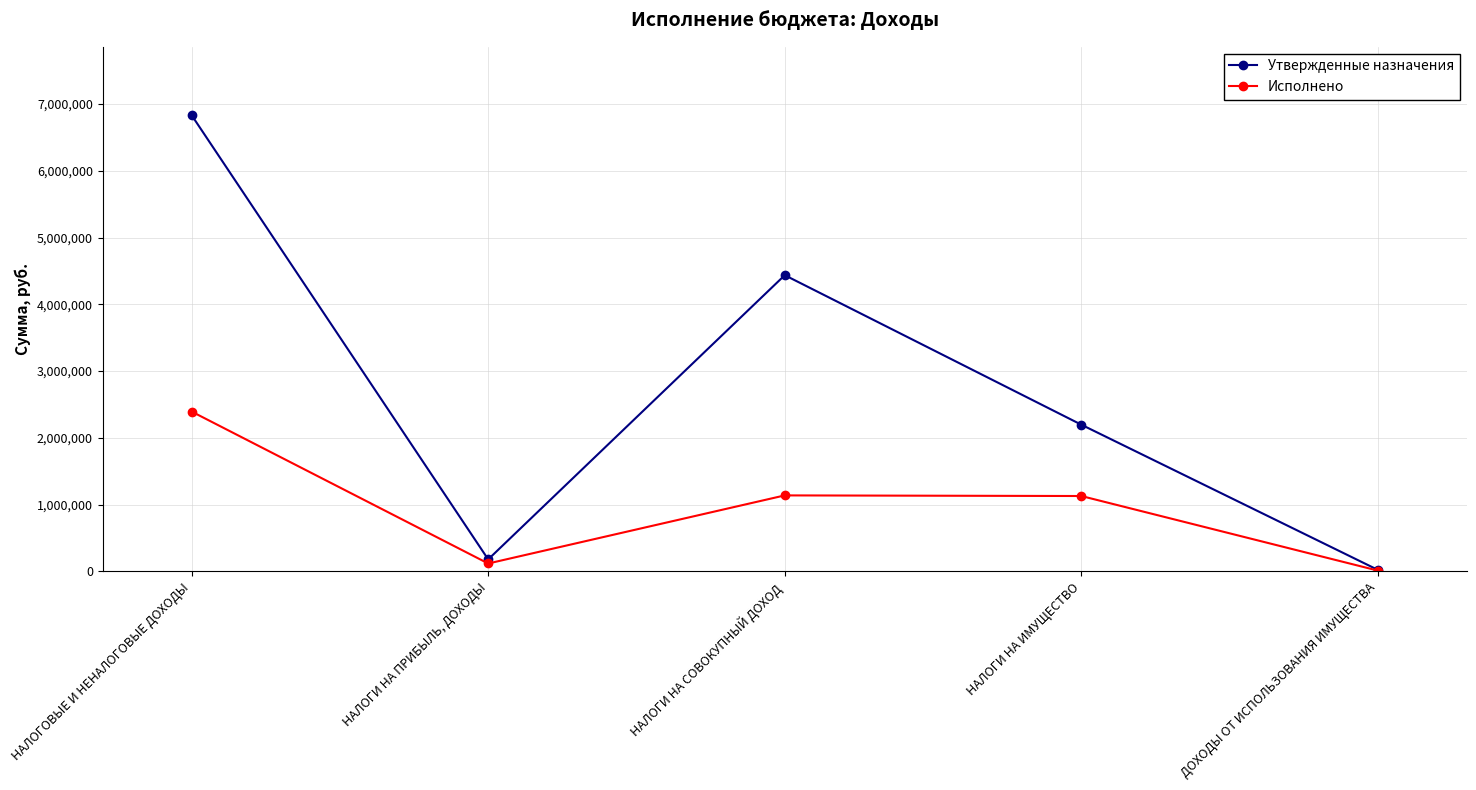

What is the label of the 4th point from the right?

НАЛОГИ НА ПРИБЫЛЬ, ДОХОДЫ